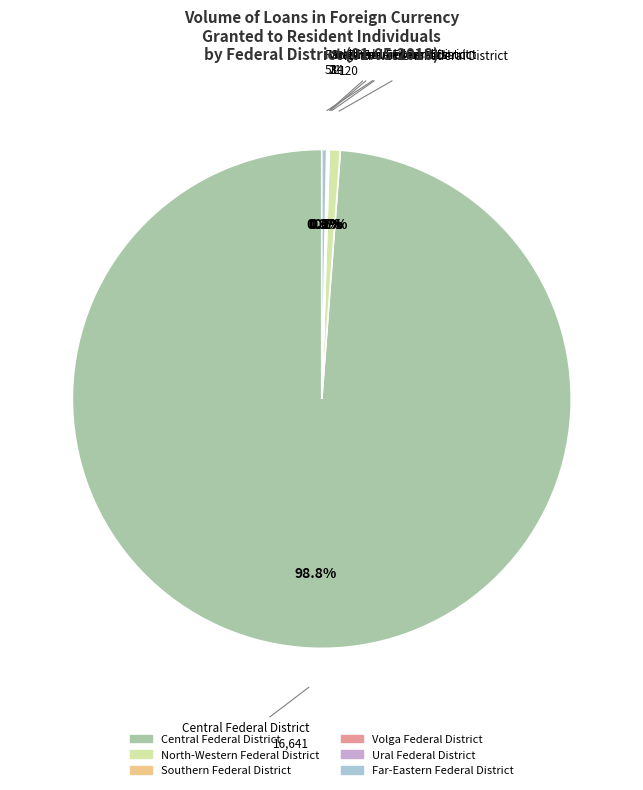

What portion of the pie excludes North-Western Federal District?

99.3%